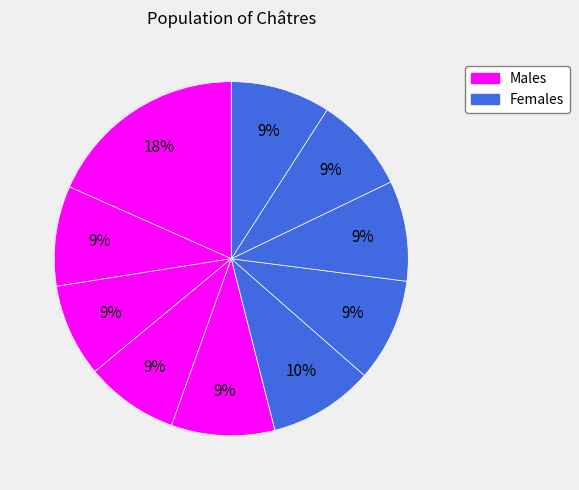

How many segments does this pie chart have?

10